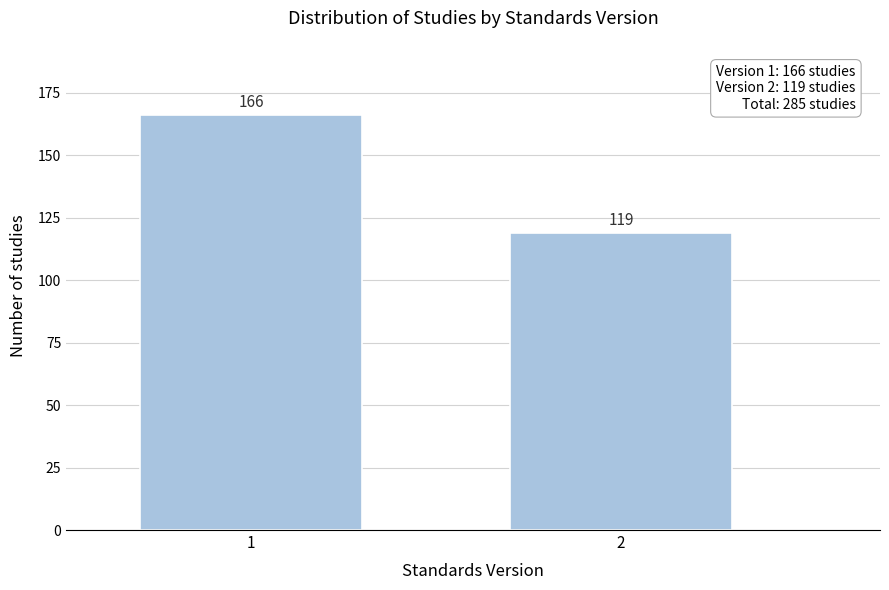

Reading left to right, transcribe all the data shown in this chart.

166	119